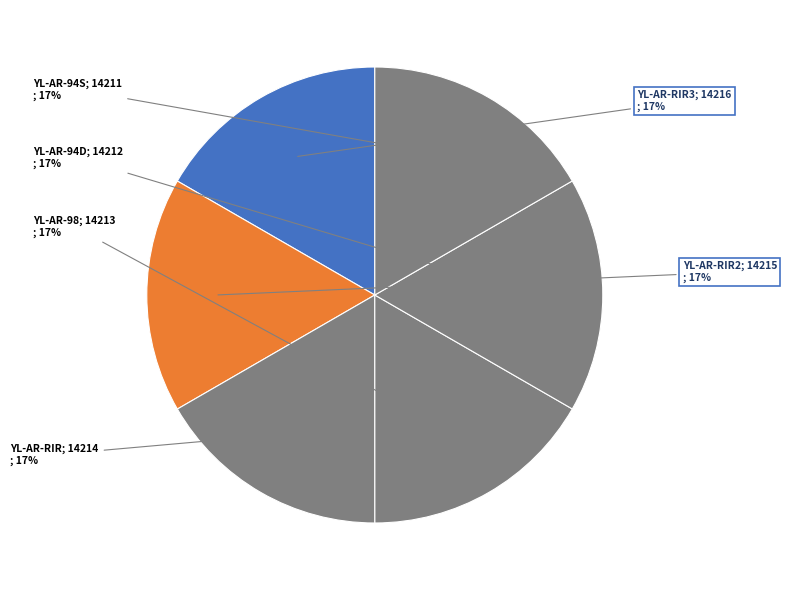

How many segments does this pie chart have?

6